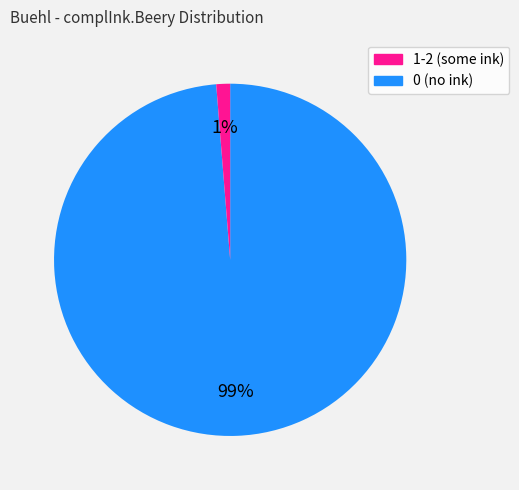

Is there any slice that represents more than half of the pie?

Yes